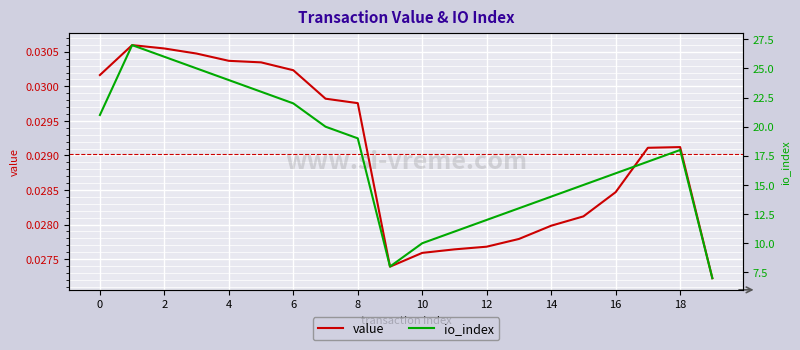

Rank the series by their maximum value, from lowest to highest.

value, io_index